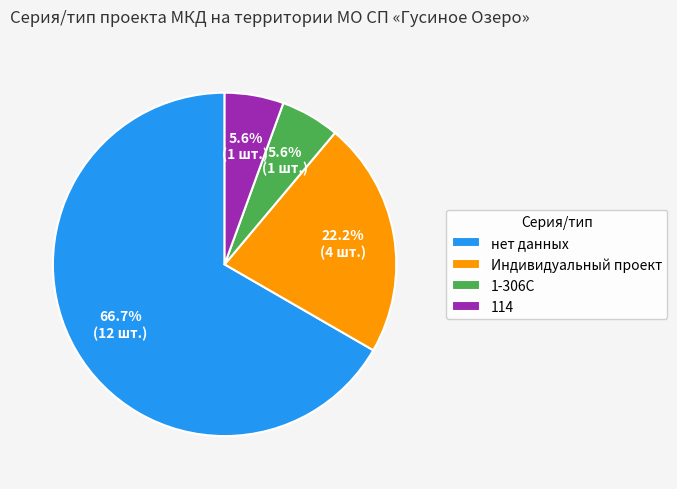

Combined, do нет данных and 114 account for over 50%?

Yes